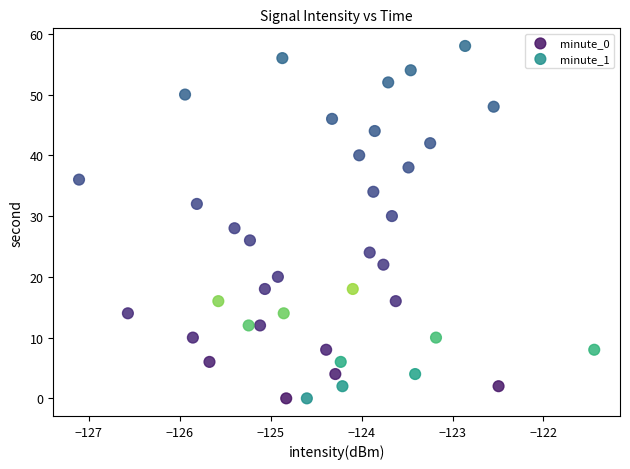

Which series has the widest spread of Y values?

minute_0